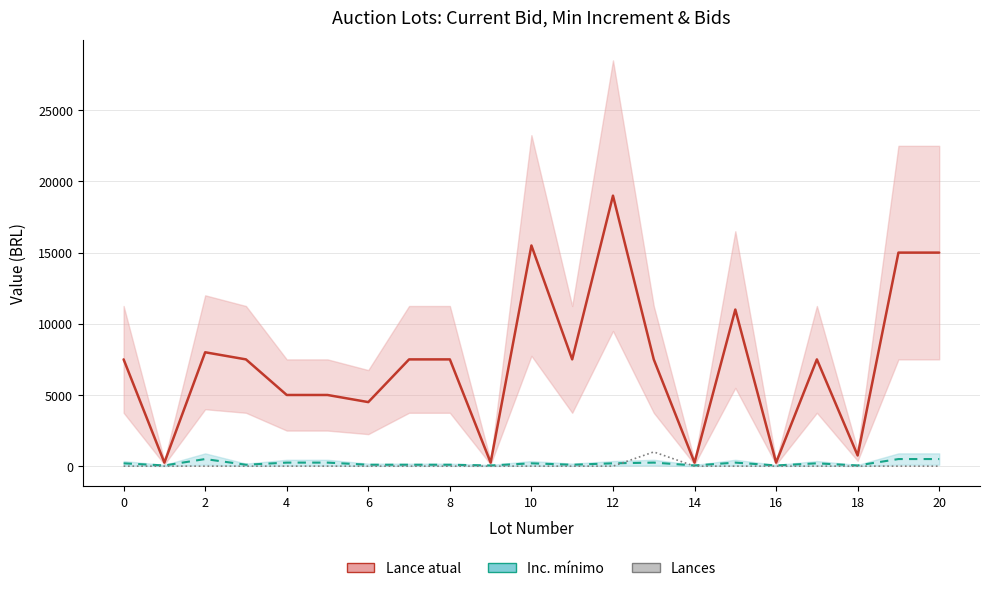

How many lines are shown in the chart?

3